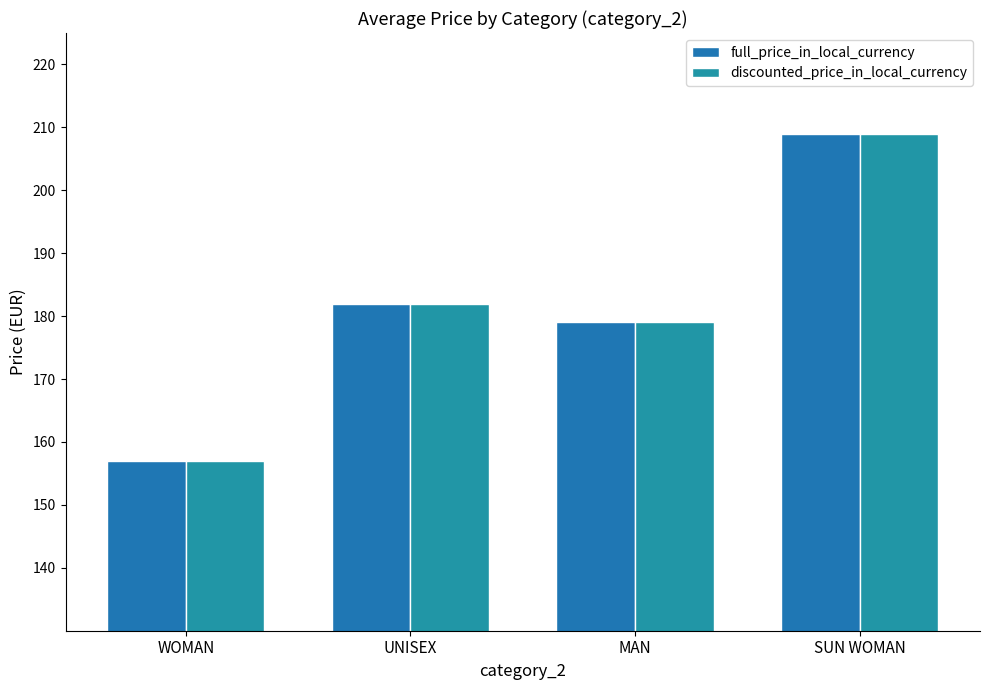

What position from the right is WOMAN?

4